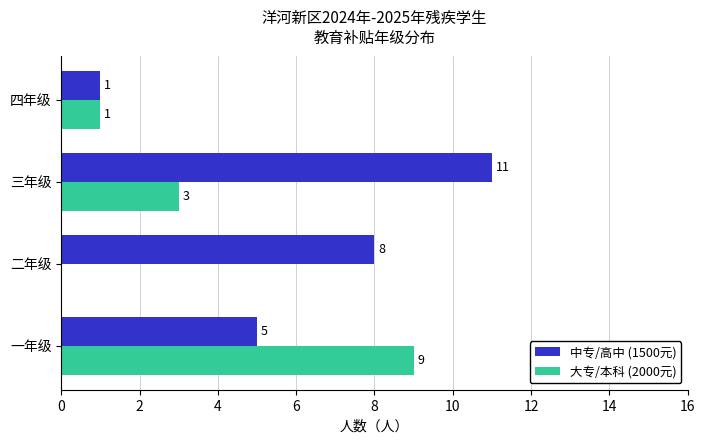

Is the value of 中专/高中 (1500元) at 二年级 greater than the value of 大专/本科 (2000元) at 一年级?

No